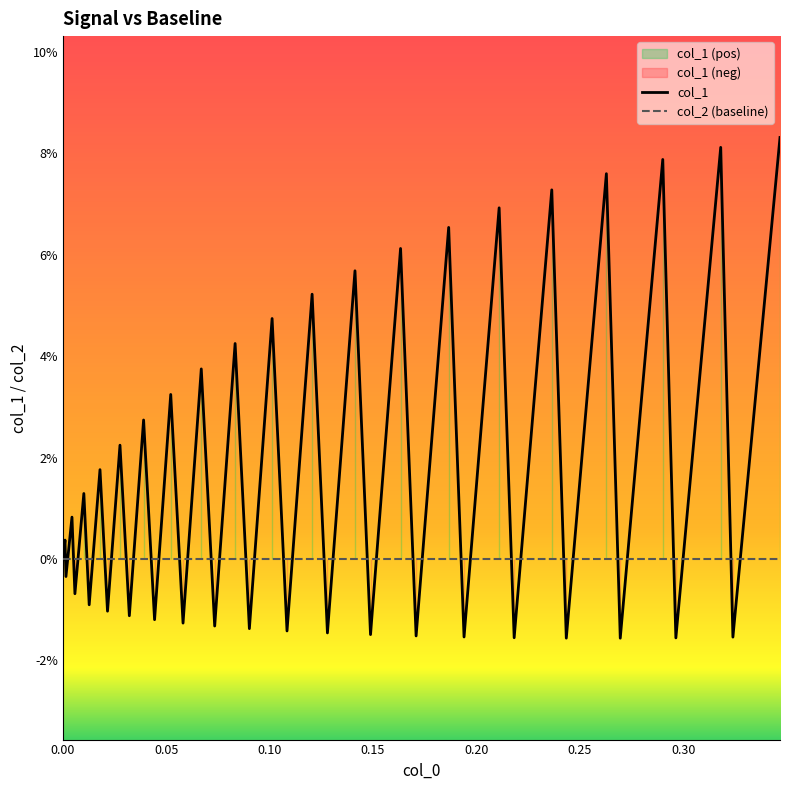

Rank the series by their maximum value, from highest to lowest.

col_1, col_2 (baseline)